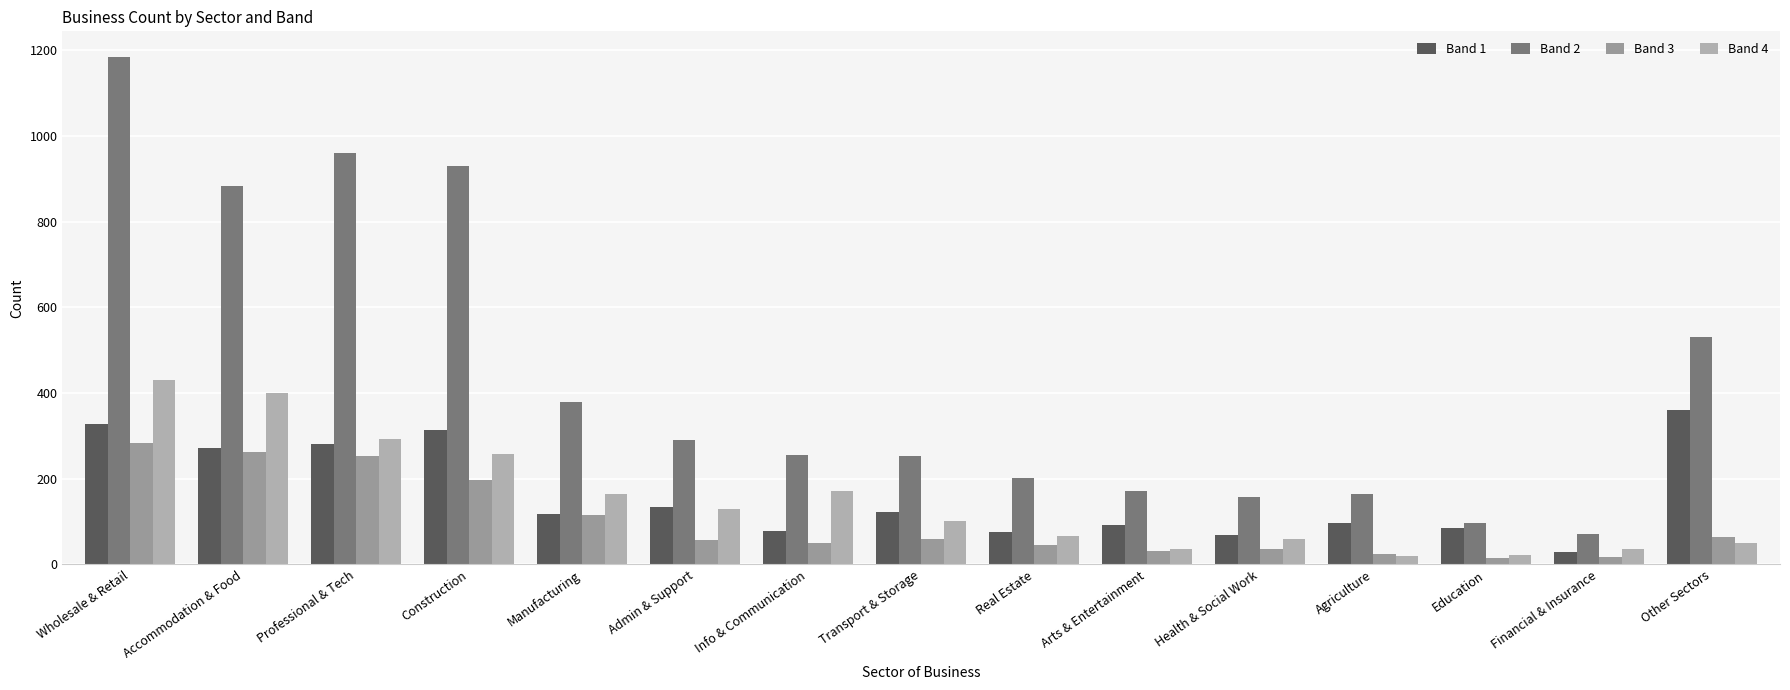

The value of Band 2 at Other Sectors is 165. True or false?

False